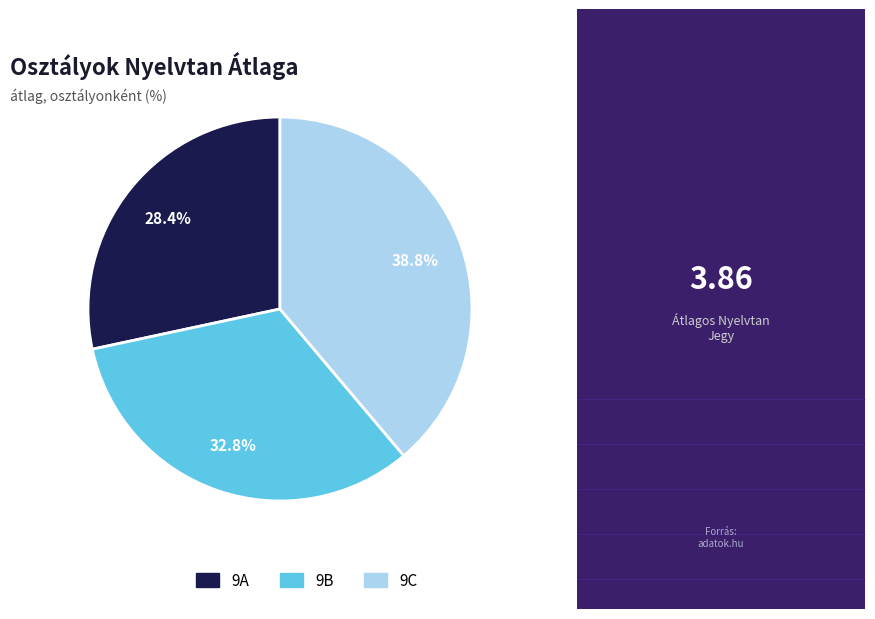

What portion of the pie excludes 9A?

71.6%